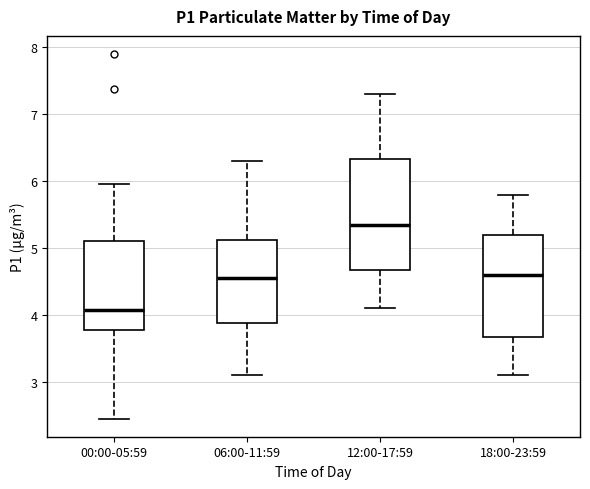

Reading left to right, transcribe this box plot: for each box, give where its median line is, the range the box spans, and where its two whiskers end, as read against the y-axis. The values are not printed on the chart, so give them approximately, as read against the axis.

00:00-05:59: median 4.1, box 3.8 to 5.1, whiskers 2.5 to 6.0
06:00-11:59: median 4.6, box 3.9 to 5.1, whiskers 3.1 to 6.3
12:00-17:59: median 5.4, box 4.7 to 6.3, whiskers 4.1 to 7.3
18:00-23:59: median 4.6, box 3.7 to 5.2, whiskers 3.1 to 5.8